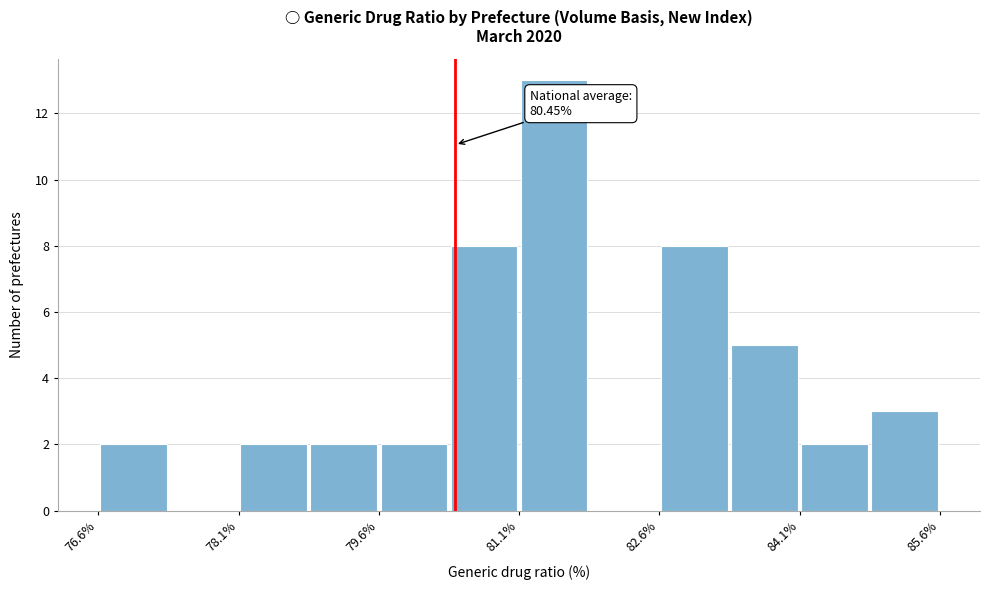

Read against the x-axis, roughly where is the centre of the tallest bar?

81.6